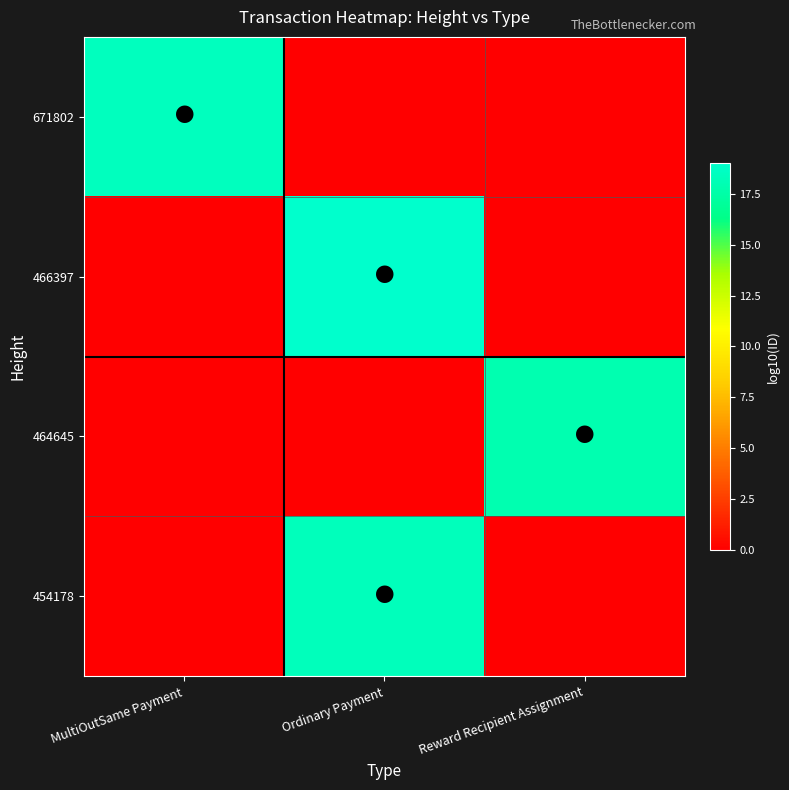

At which category is the sum across all series the highest?

Ordinary Payment